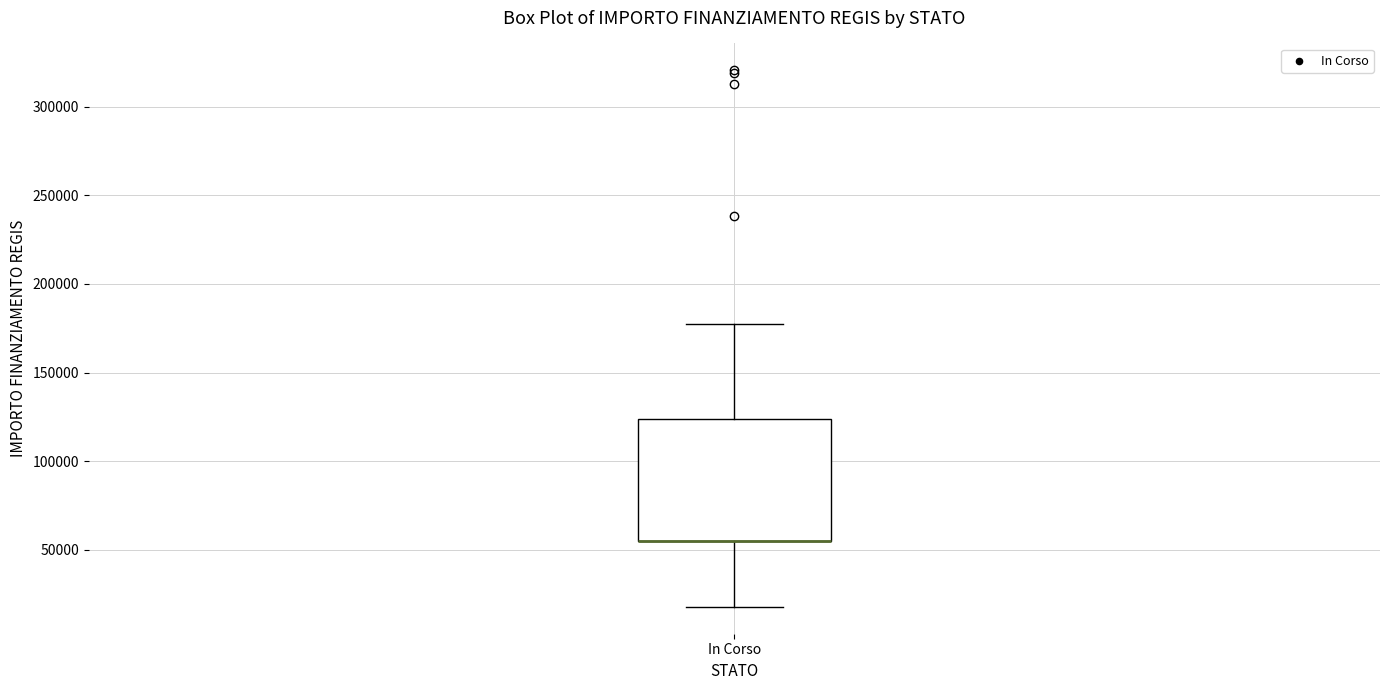

Where does the lower whisker of the box for In Corso end on the y-axis? The values are not printed on the chart, so give them approximately, as read against the axis.

20000